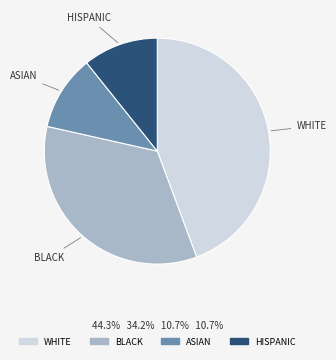

How many slices are in this pie chart?

4